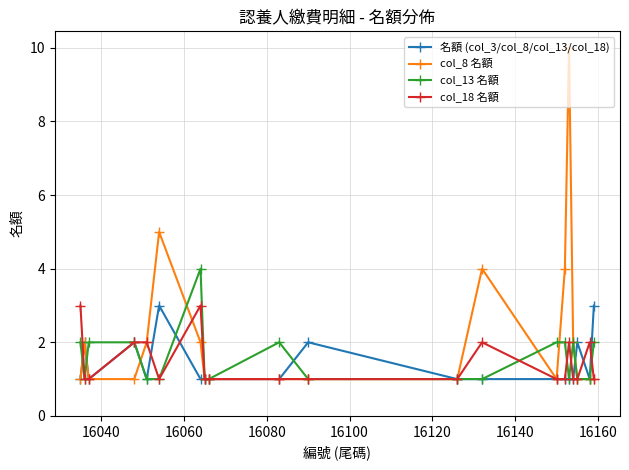

Which series has the largest range (max minus min)?

col_8 名額